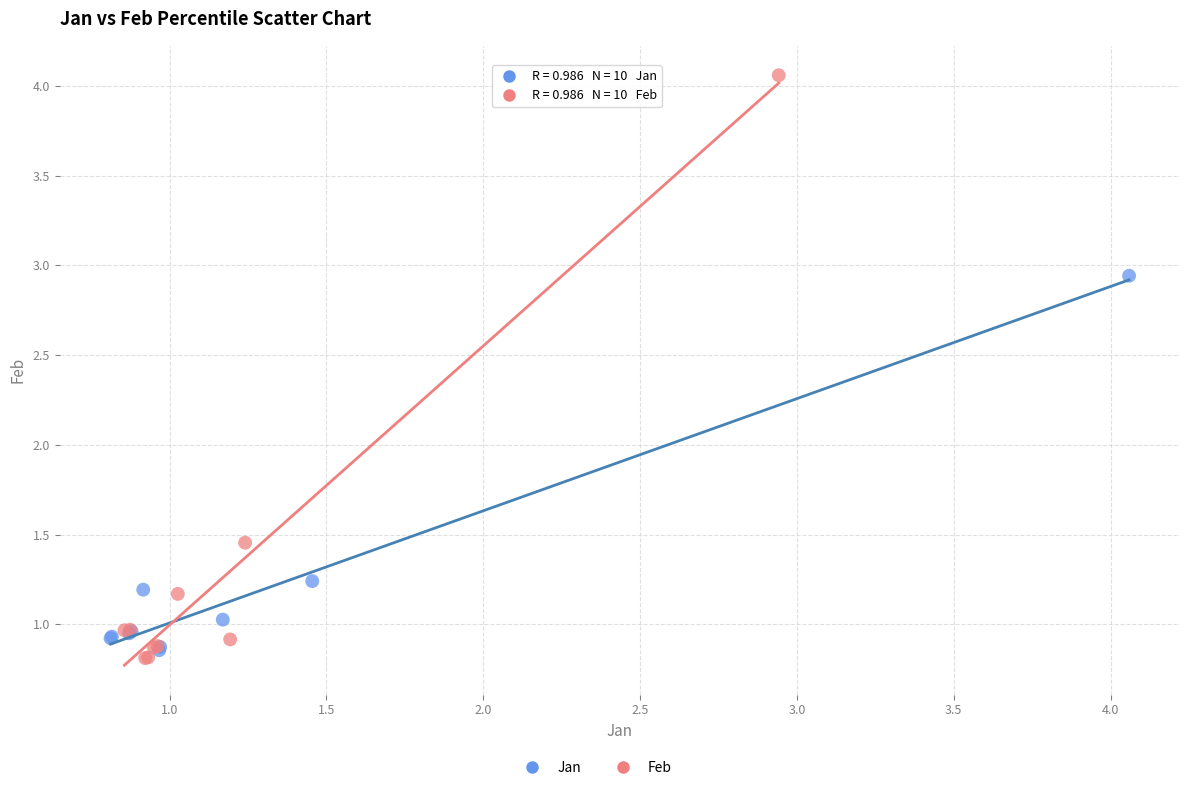

Which series contains the highest Y value?

Feb